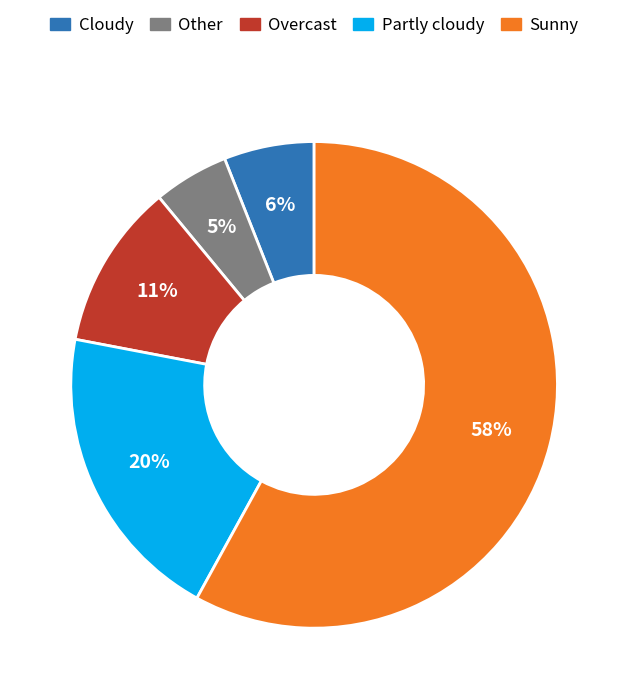

Do Other and Partly cloudy together represent more than half of the pie?

No